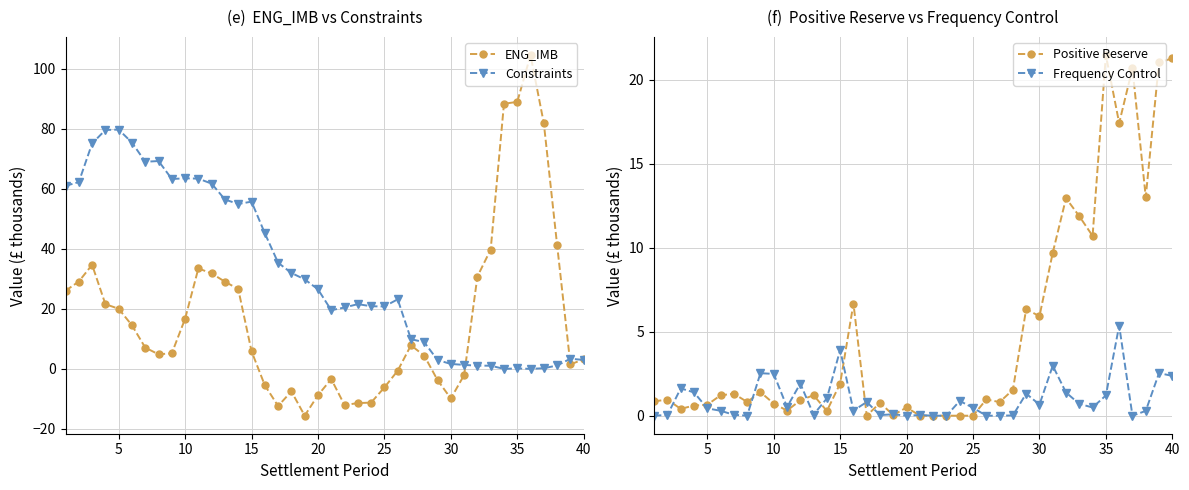

What is the smallest value displayed?

-15.6